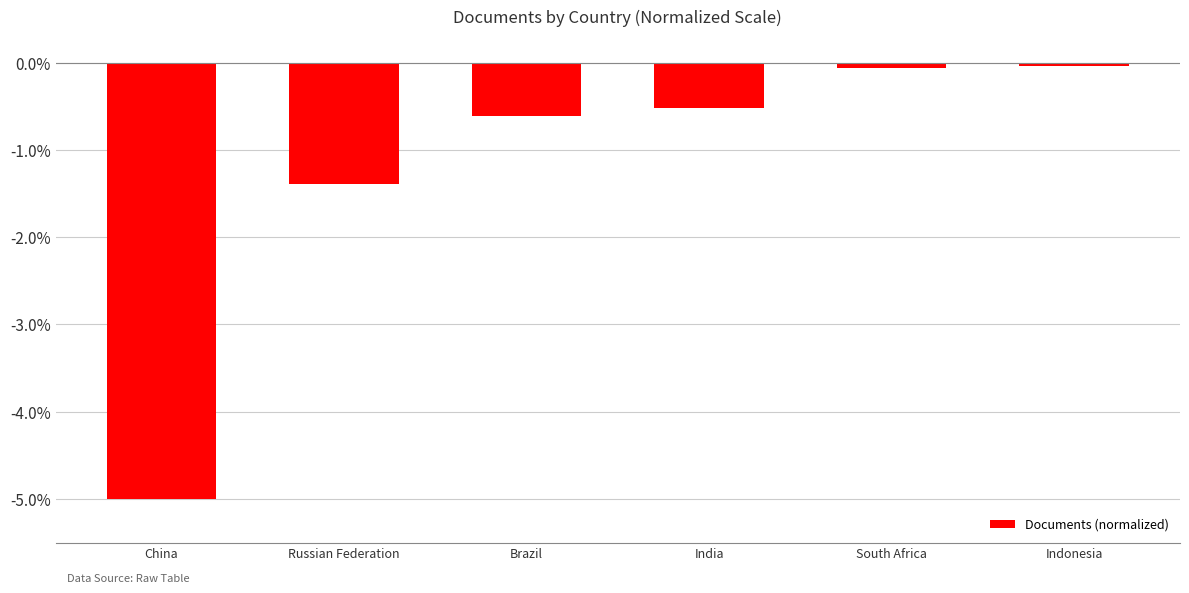

Which category has the lowest value across all series?

China